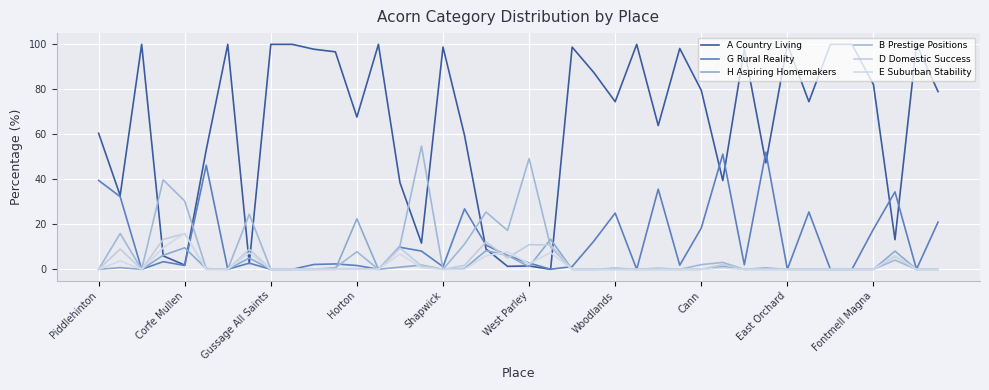

How many lines are shown in the chart?

6